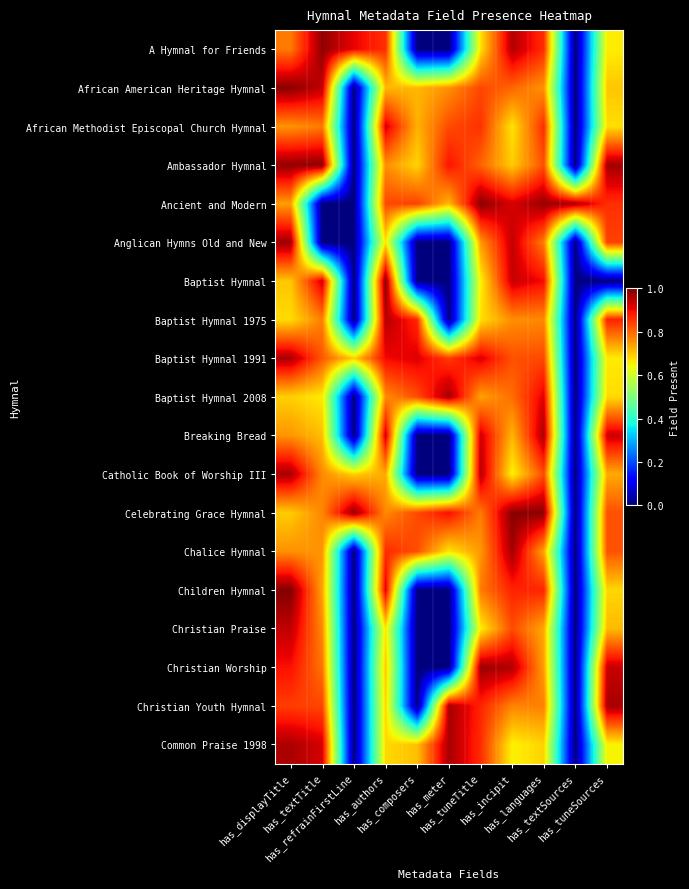

Reading right to left, list all the values displayed in this chart.

A Hymnal for Friends: has_tuneSources=0.7	has_textSources=0.0	has_languages=0.9	has_incipit=1.0	has_tuneTitle=0.7	has_meter=0.0	has_composers=0.0	has_authors=0.9	has_refrainFirstLine=0.9	has_textTitle=1.0	has_displayTitle=0.8
African American Heritage Hymnal: has_tuneSources=0.7	has_textSources=0.0	has_languages=0.8	has_incipit=0.8	has_tuneTitle=0.8	has_meter=0.8	has_composers=0.7	has_authors=0.7	has_refrainFirstLine=0.0	has_textTitle=0.9	has_displayTitle=1.0
African Methodist Episcopal Church Hymnal: has_tuneSources=0.7	has_textSources=0.0	has_languages=0.9	has_incipit=0.7	has_tuneTitle=0.9	has_meter=0.8	has_composers=0.7	has_authors=0.9	has_refrainFirstLine=0.0	has_textTitle=0.8	has_displayTitle=0.8
Ambassador Hymnal: has_tuneSources=1.0	has_textSources=0.0	has_languages=0.8	has_incipit=0.7	has_tuneTitle=0.8	has_meter=0.9	has_composers=0.7	has_authors=0.8	has_refrainFirstLine=0.0	has_textTitle=1.0	has_displayTitle=1.0
Ancient and Modern: has_tuneSources=0.9	has_textSources=1.0	has_languages=1.0	has_incipit=0.9	has_tuneTitle=1.0	has_meter=0.7	has_composers=0.8	has_authors=0.8	has_refrainFirstLine=0.0	has_textTitle=0.0	has_displayTitle=0.7
Anglican Hymns Old and New: has_tuneSources=0.8	has_textSources=0.0	has_languages=0.8	has_incipit=0.9	has_tuneTitle=0.7	has_meter=0.0	has_composers=0.0	has_authors=0.7	has_refrainFirstLine=0.0	has_textTitle=0.0	has_displayTitle=1.0
Baptist Hymnal: has_tuneSources=0.0	has_textSources=0.0	has_languages=0.9	has_incipit=0.9	has_tuneTitle=0.7	has_meter=0.0	has_composers=0.0	has_authors=1.0	has_refrainFirstLine=0.0	has_textTitle=0.9	has_displayTitle=0.7
Baptist Hymnal 1975: has_tuneSources=0.9	has_textSources=0.0	has_languages=0.8	has_incipit=0.8	has_tuneTitle=0.7	has_meter=0.0	has_composers=0.9	has_authors=1.0	has_refrainFirstLine=0.0	has_textTitle=0.8	has_displayTitle=0.7
Baptist Hymnal 1991: has_tuneSources=0.7	has_textSources=0.0	has_languages=0.8	has_incipit=0.8	has_tuneTitle=0.9	has_meter=0.8	has_composers=0.9	has_authors=0.9	has_refrainFirstLine=0.7	has_textTitle=0.8	has_displayTitle=1.0
Baptist Hymnal 2008: has_tuneSources=0.7	has_textSources=0.0	has_languages=0.9	has_incipit=0.8	has_tuneTitle=0.7	has_meter=1.0	has_composers=0.8	has_authors=0.8	has_refrainFirstLine=0.0	has_textTitle=0.7	has_displayTitle=0.7
Breaking Bread: has_tuneSources=0.9	has_textSources=0.0	has_languages=1.0	has_incipit=0.7	has_tuneTitle=0.9	has_meter=0.0	has_composers=0.0	has_authors=0.9	has_refrainFirstLine=0.0	has_textTitle=0.7	has_displayTitle=0.8
Catholic Book of Worship III: has_tuneSources=0.7	has_textSources=0.0	has_languages=0.8	has_incipit=0.7	has_tuneTitle=1.0	has_meter=0.0	has_composers=0.0	has_authors=0.7	has_refrainFirstLine=0.7	has_textTitle=0.8	has_displayTitle=1.0
Celebrating Grace Hymnal: has_tuneSources=0.8	has_textSources=0.0	has_languages=1.0	has_incipit=1.0	has_tuneTitle=0.8	has_meter=0.9	has_composers=0.8	has_authors=0.8	has_refrainFirstLine=1.0	has_textTitle=0.8	has_displayTitle=0.7
Chalice Hymnal: has_tuneSources=0.8	has_textSources=0.0	has_languages=0.7	has_incipit=1.0	has_tuneTitle=0.7	has_meter=0.7	has_composers=0.8	has_authors=0.9	has_refrainFirstLine=0.0	has_textTitle=0.7	has_displayTitle=0.8
Children Hymnal: has_tuneSources=0.7	has_textSources=0.0	has_languages=0.9	has_incipit=0.9	has_tuneTitle=0.8	has_meter=0.0	has_composers=0.0	has_authors=0.9	has_refrainFirstLine=0.0	has_textTitle=0.7	has_displayTitle=1.0
Christian Praise: has_tuneSources=0.7	has_textSources=0.0	has_languages=0.7	has_incipit=0.8	has_tuneTitle=0.7	has_meter=0.0	has_composers=0.0	has_authors=0.7	has_refrainFirstLine=0.0	has_textTitle=0.8	has_displayTitle=0.9
Christian Worship: has_tuneSources=0.9	has_textSources=0.0	has_languages=0.7	has_incipit=1.0	has_tuneTitle=1.0	has_meter=0.0	has_composers=0.0	has_authors=0.7	has_refrainFirstLine=0.0	has_textTitle=0.8	has_displayTitle=0.9
Christian Youth Hymnal: has_tuneSources=1.0	has_textSources=0.0	has_languages=0.8	has_incipit=0.8	has_tuneTitle=0.9	has_meter=1.0	has_composers=0.0	has_authors=0.7	has_refrainFirstLine=0.0	has_textTitle=0.8	has_displayTitle=0.8
Common Praise 1998: has_tuneSources=0.7	has_textSources=0.0	has_languages=0.7	has_incipit=0.7	has_tuneTitle=0.9	has_meter=1.0	has_composers=0.7	has_authors=0.7	has_refrainFirstLine=0.0	has_textTitle=0.9	has_displayTitle=1.0